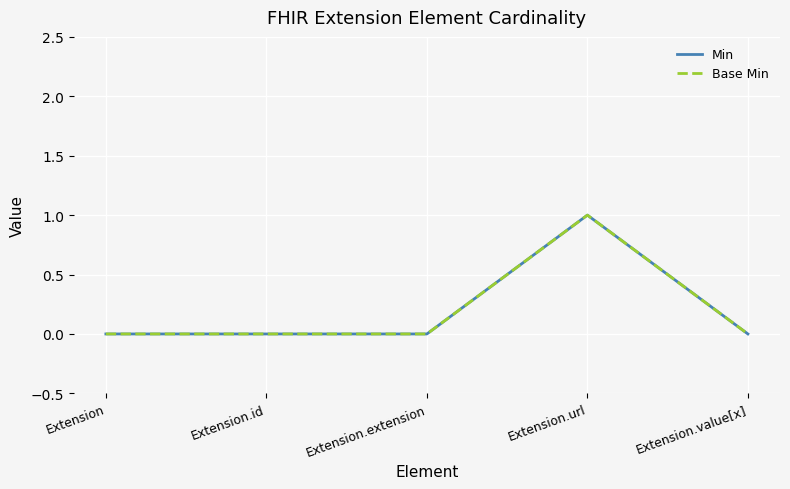

What is the sum of all Min values?

1